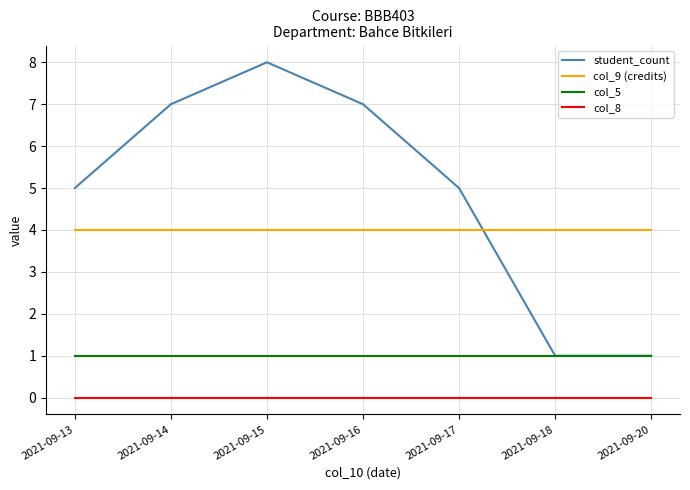

True or false: col_8 and col_9 (credits) cross at least once.

False